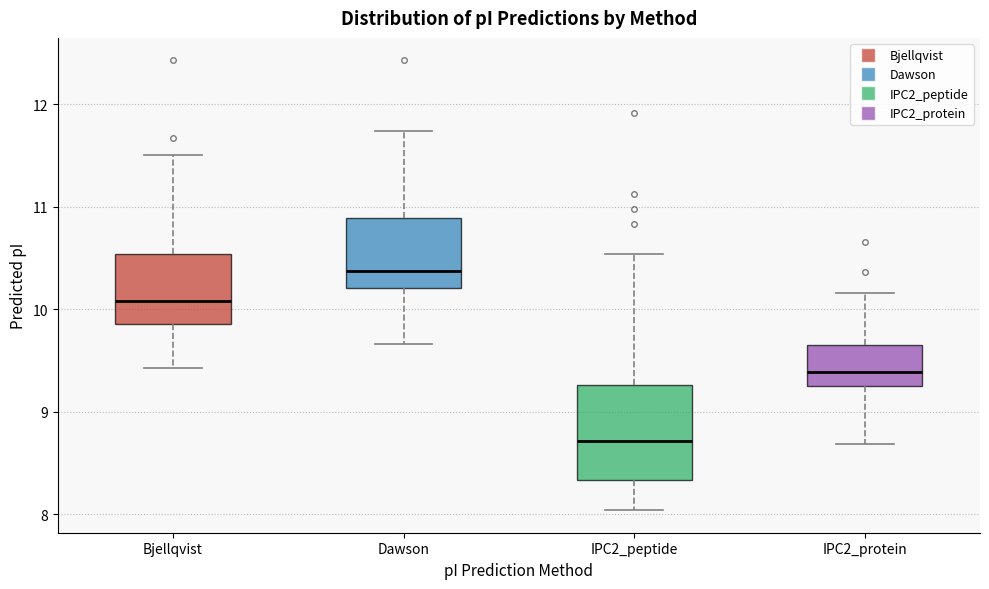

Comparing the boxes themselves (not the whiskers), which one is the tallest?

IPC2_peptide